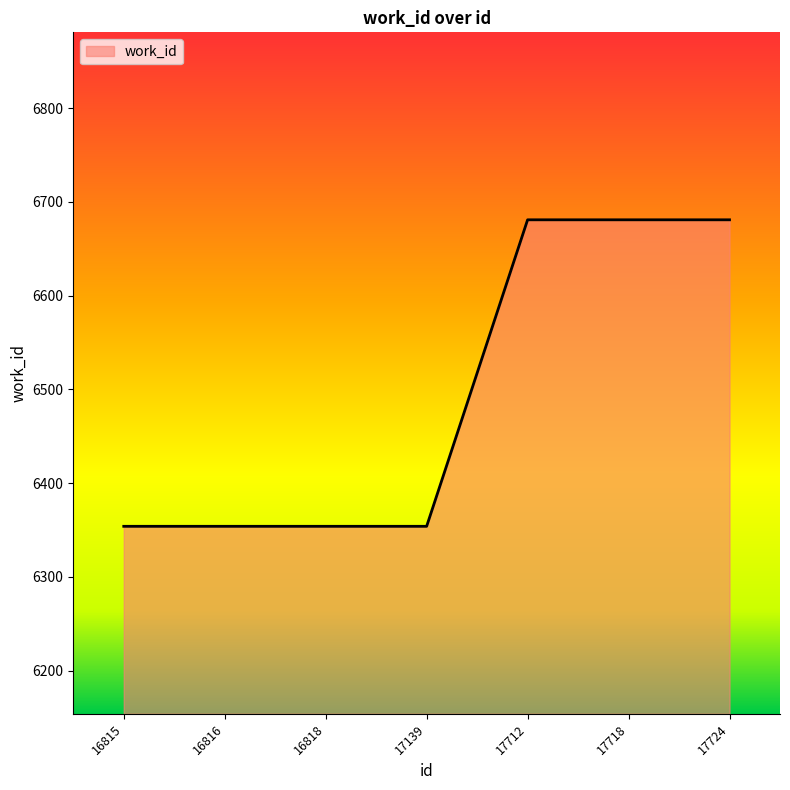

What is the sum of all values?

45459